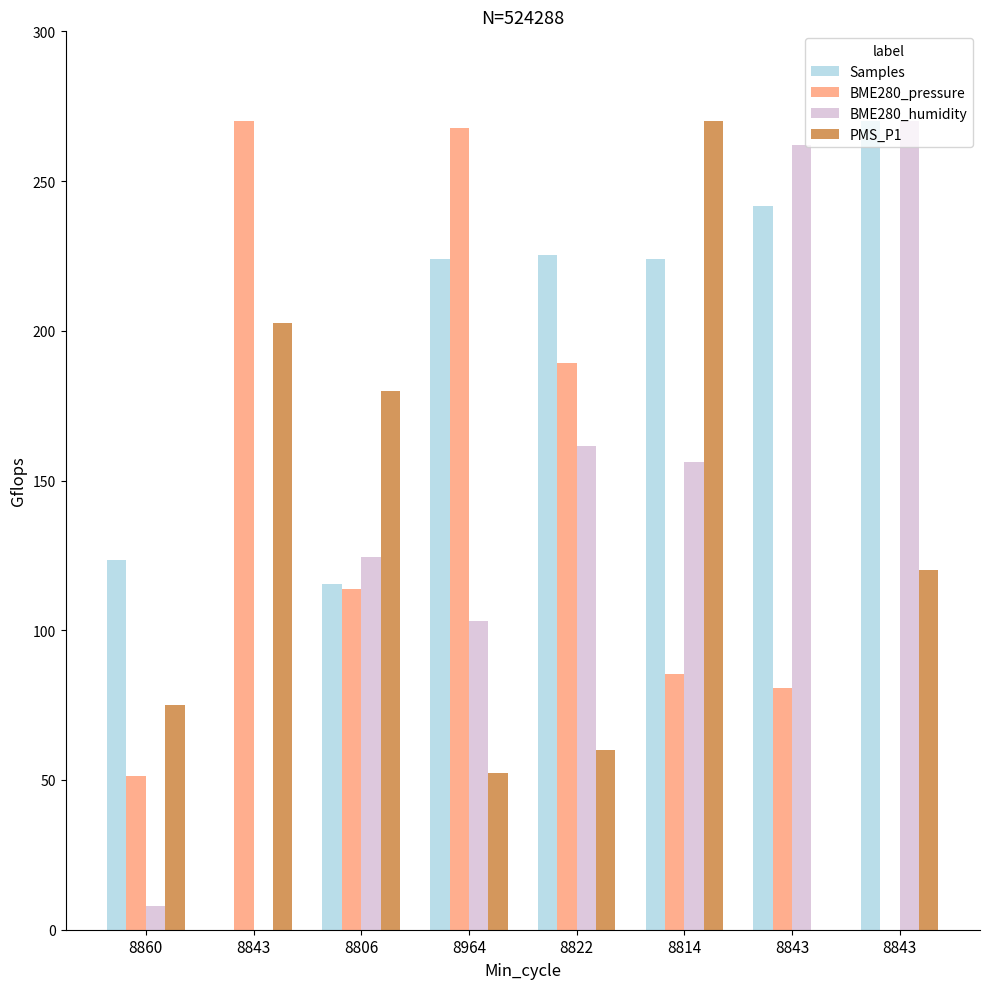

Reading left to right, transcribe all the data shown in this chart.

Samples: 8860=123.4	8843=0.0	8806=115.4	8964=223.9	8822=225.4	8814=224.0	8843=241.6	8843=270.0
BME280_pressure: 8860=51.4	8843=270.0	8806=113.7	8964=267.7	8822=189.3	8814=85.5	8843=80.7	8843=0.0
BME280_humidity: 8860=7.9	8843=0.0	8806=124.4	8964=103.2	8822=161.5	8814=156.2	8843=262.1	8843=270.0
PMS_P1: 8860=75.0	8843=202.5	8806=180.0	8964=52.5	8822=60.0	8814=270.0	8843=0.0	8843=120.0